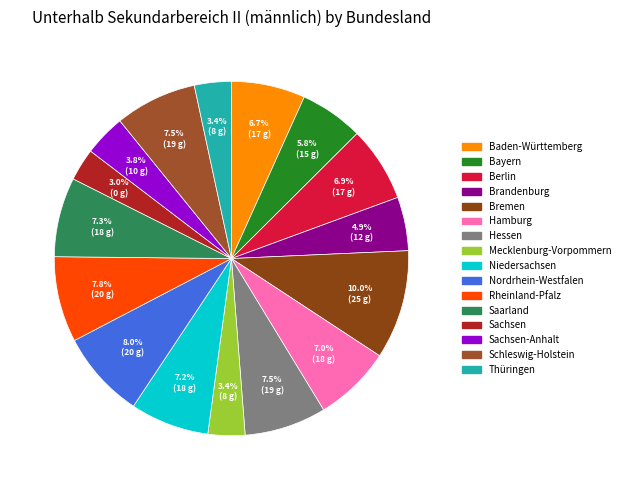

Which slice is the largest?

Bremen